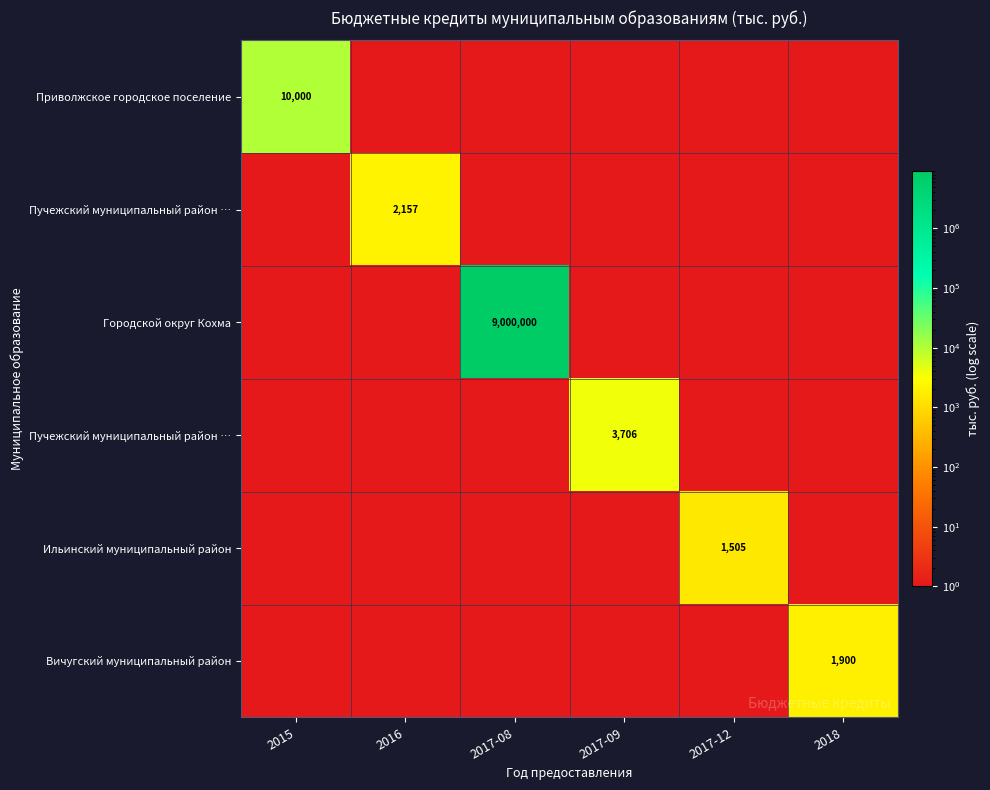

How many categories are shown in the chart?

6